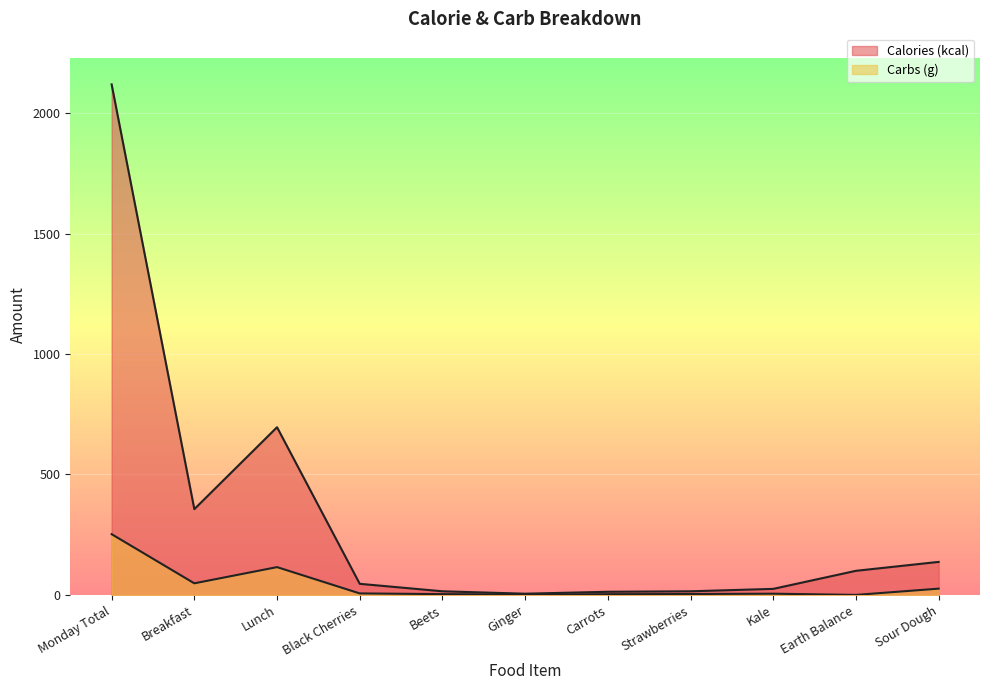

Reading left to right, transcribe all the data shown in this chart.

Calories (kcal): 2119.0	356.0	696.0	46.0	15.0	5.0	13.0	15.0	25.0	100.0	137.0
Carbs (g): 252.1	48.1	115.3	6.2	3.2	1.1	2.9	3.7	5.0	0.0	25.9